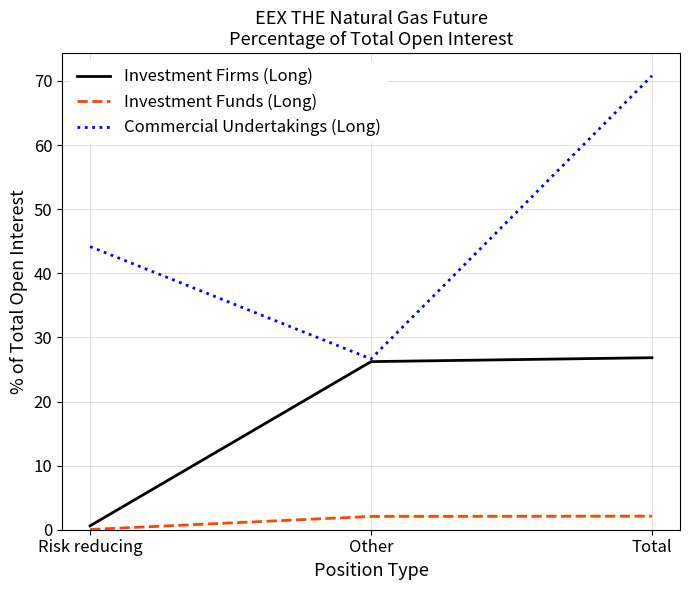

What is the minimum value for Commercial Undertakings (Long)?

26.6